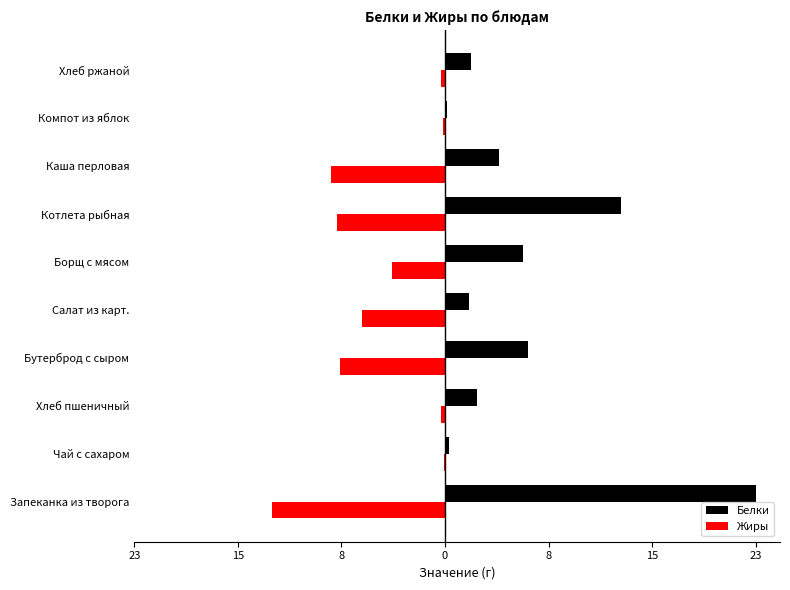

What are all the series names shown in the legend?

Белки, Жиры